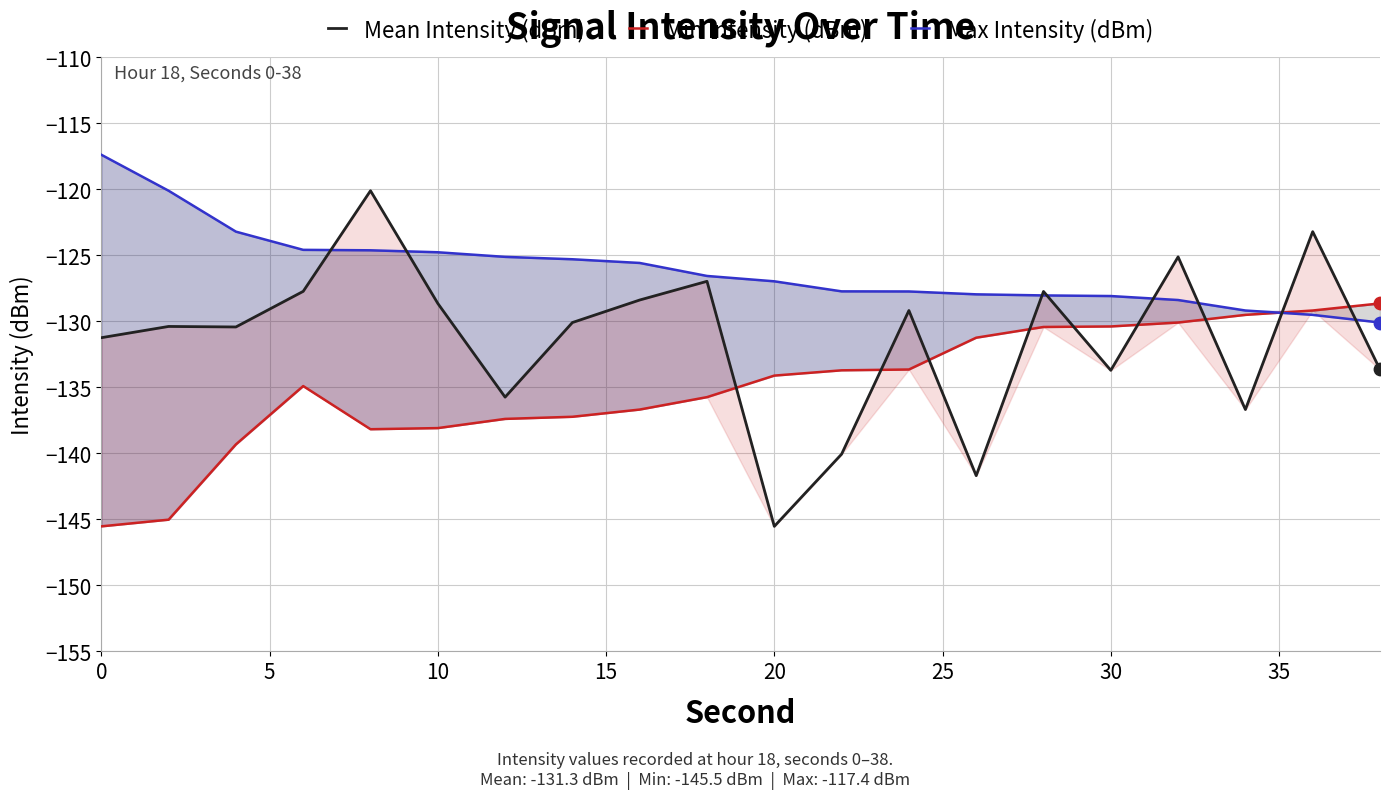

Which series has the largest total across all categories?

Max Intensity (dBm)